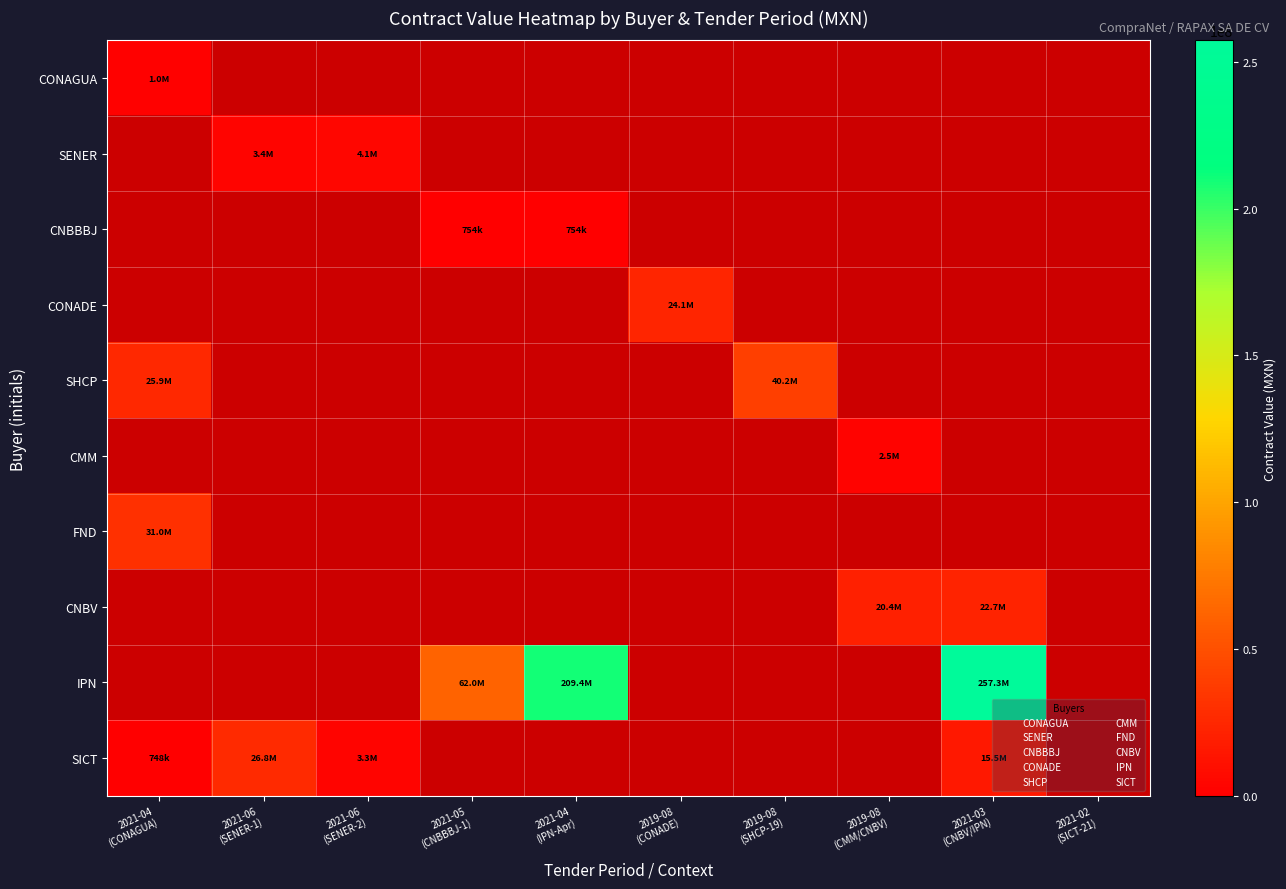

How many categories are shown in the chart?

10